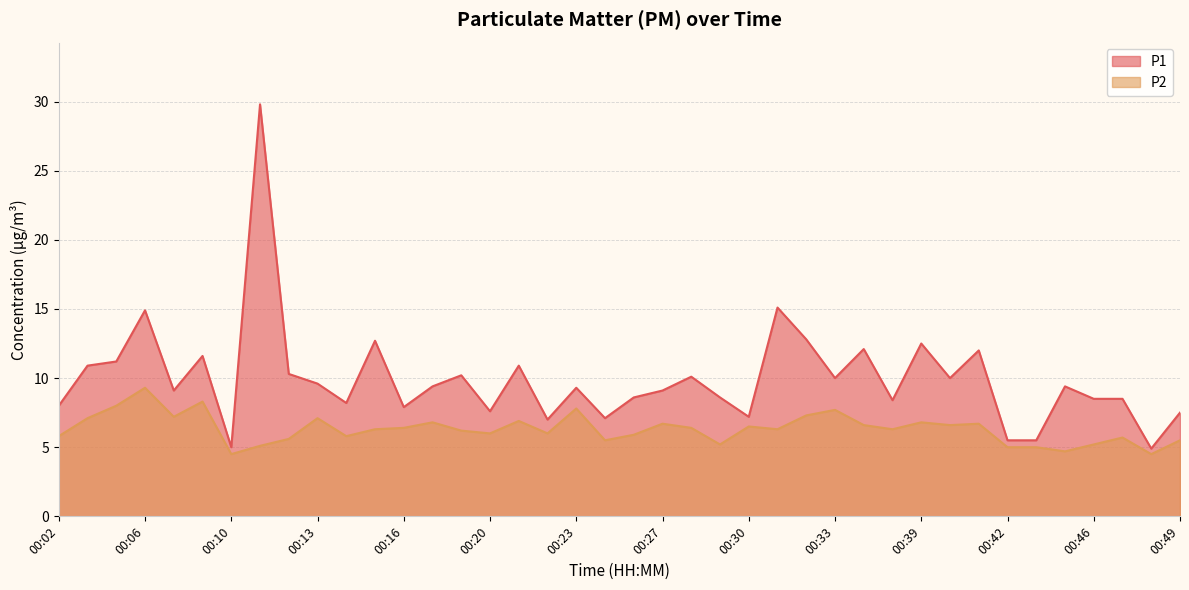

Does the chart have visible grid lines?

Yes